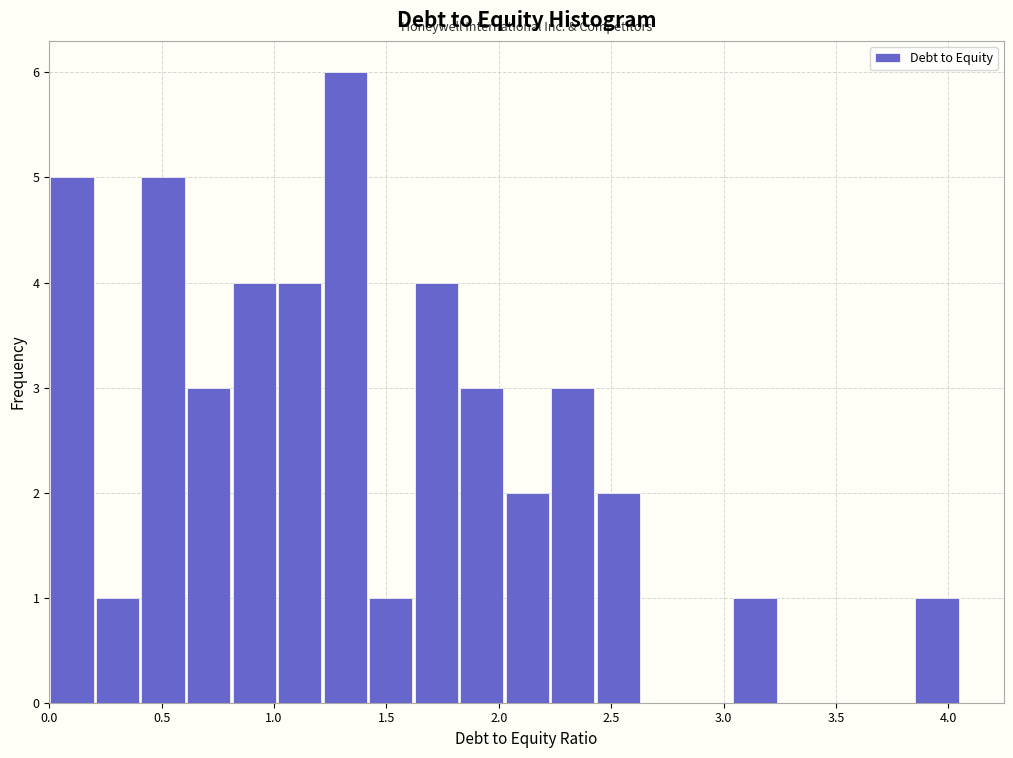

What is the height of the bar covering 3.05 to 3.25 on the x-axis? Neither the bar edges nor the heights are printed on the chart, so give them approximately, as read against the axes.

1